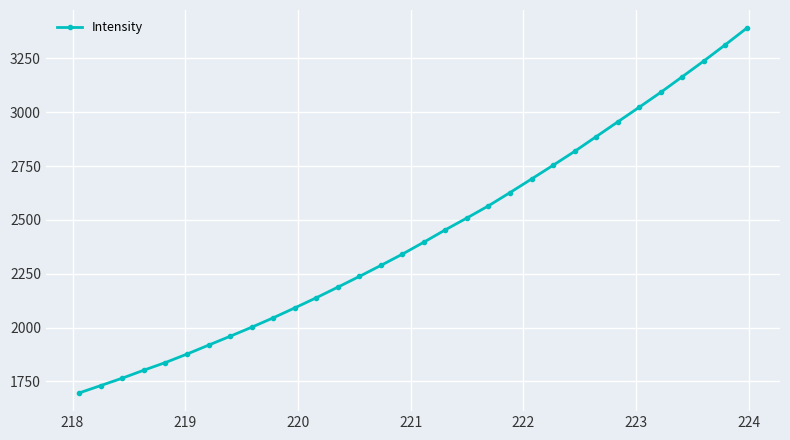

What is the sum of all values?

77794.3